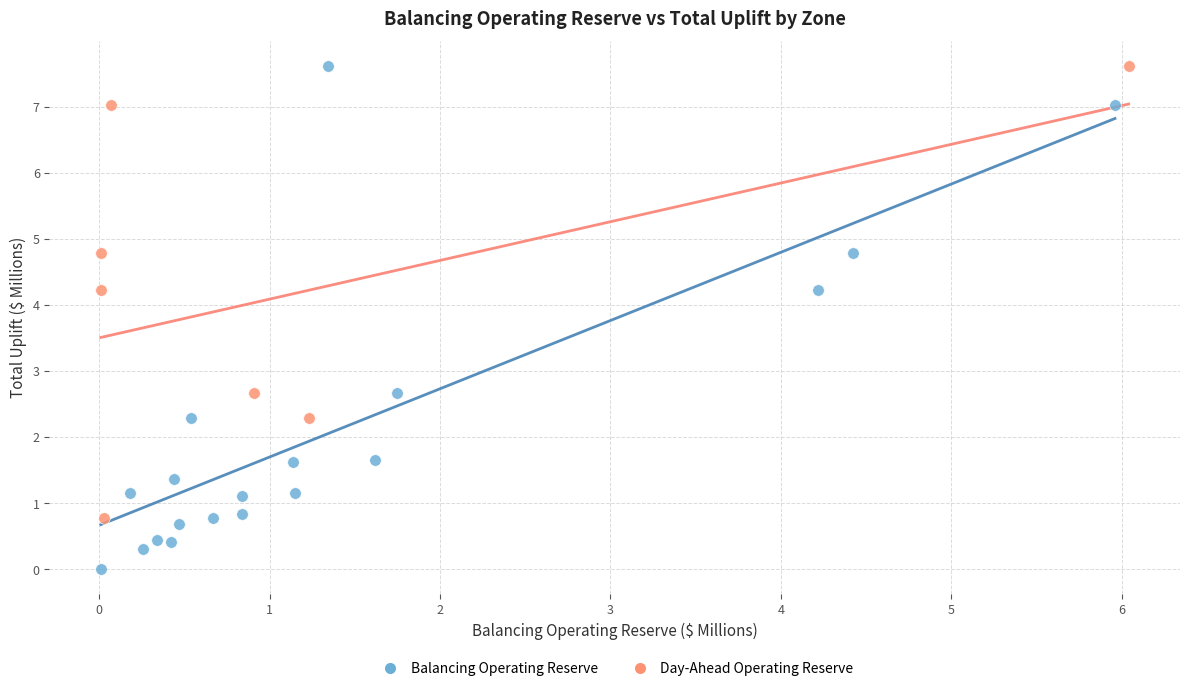

Which series contains the lowest Y value?

Balancing Operating Reserve